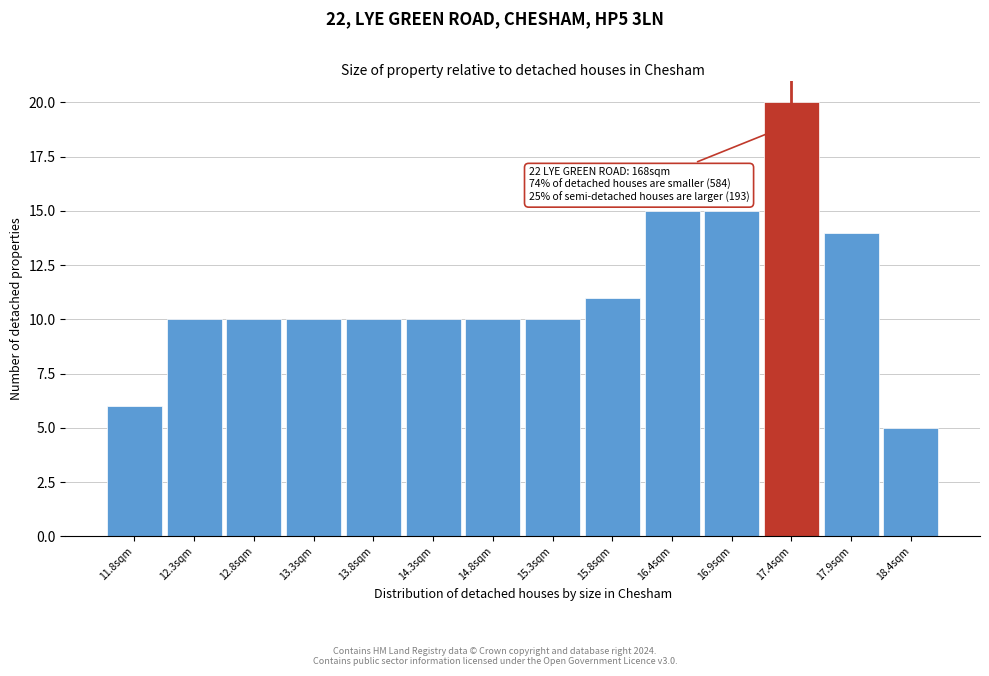

Reading left to right, what are all the values shown in this chart?

11.8sqm=6	12.3sqm=10	12.8sqm=10	13.3sqm=10	13.8sqm=10	14.3sqm=10	14.8sqm=10	15.3sqm=10	15.8sqm=11	16.4sqm=15	16.9sqm=15	17.4sqm=20	17.9sqm=14	18.4sqm=5